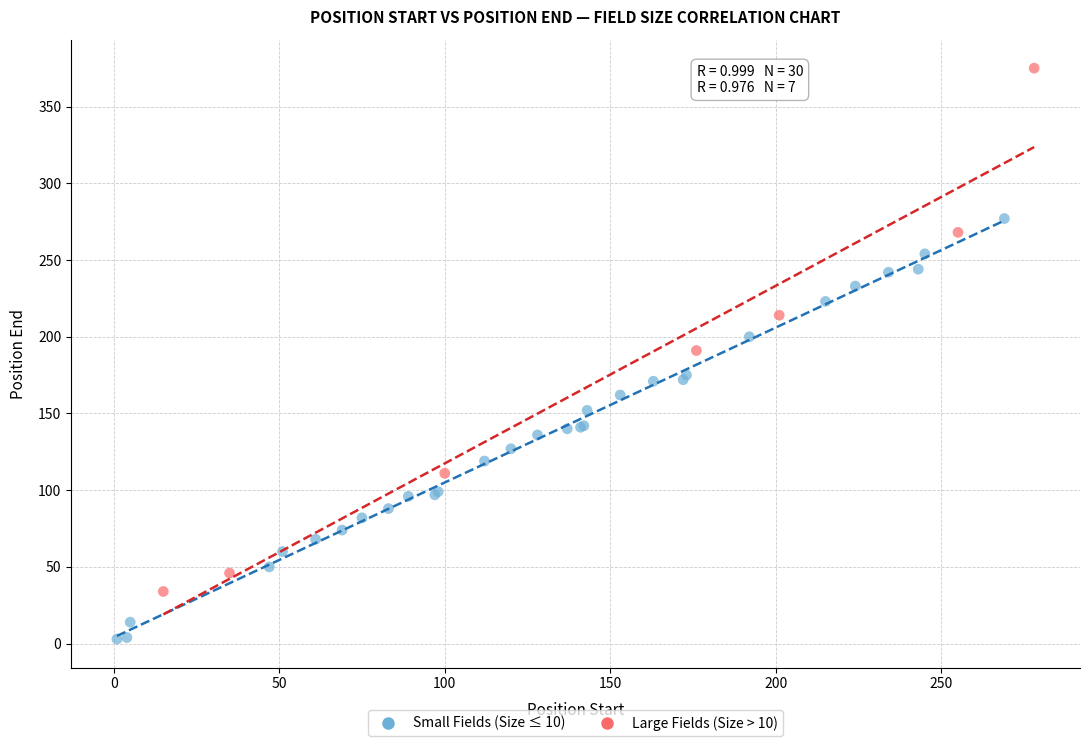

Which series has the largest Y range (max minus min)?

Large Fields (Size > 10)